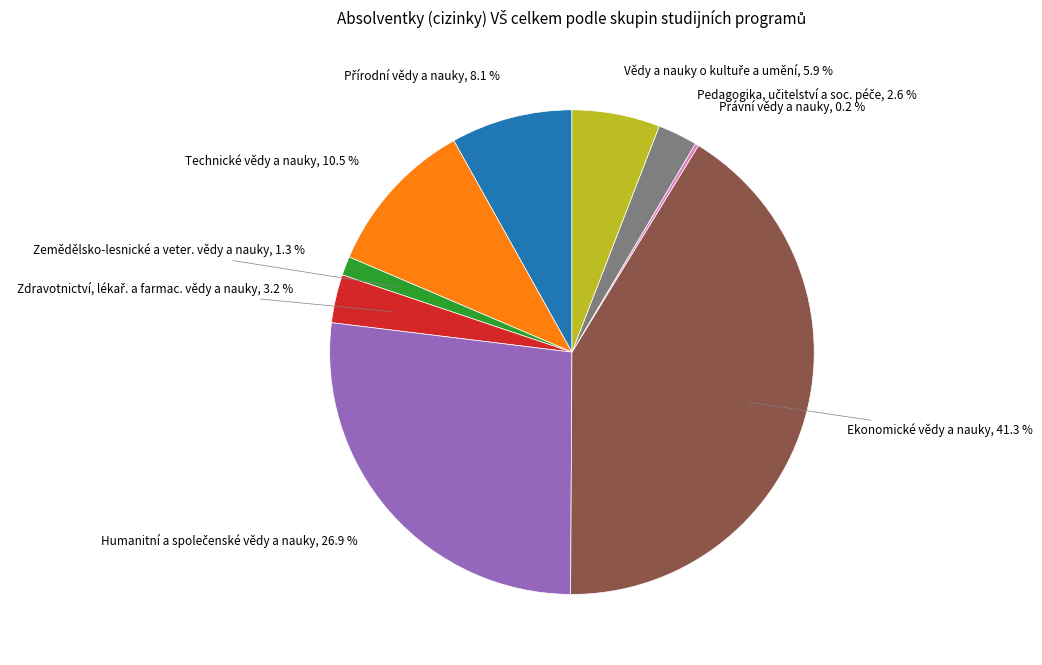

Does any single category account for the majority?

No